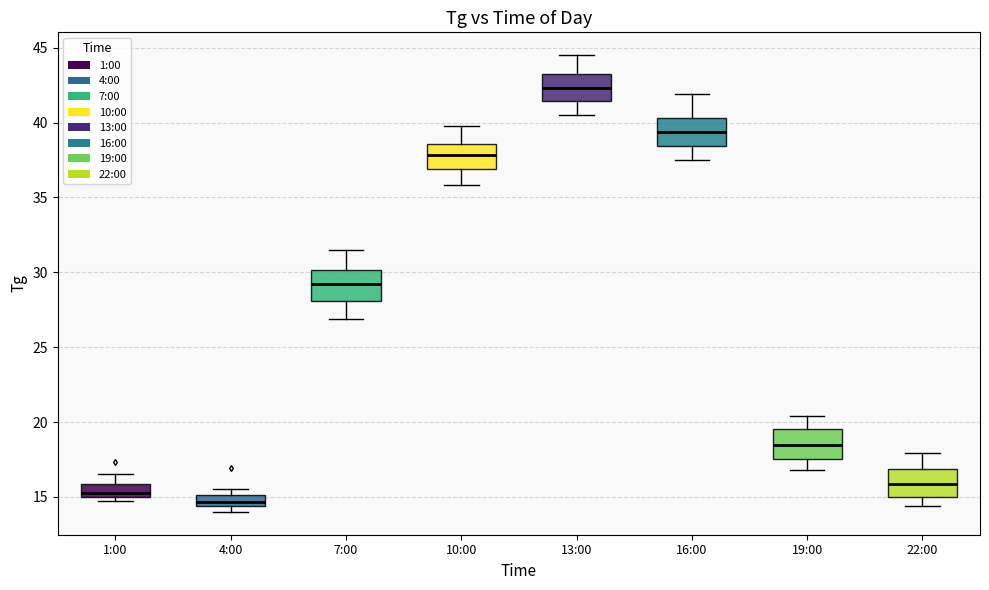

Reading left to right, read every box against the y-axis: the position of its median line, the range the box covers, and the ends of its whiskers. The values are not printed on the chart, so give them approximately, as read against the axis.

1:00: median 15.5, box 15.0 to 16.0, whiskers 14.5 to 16.5
4:00: median 14.5 (inside the box), box 14.5 to 15.0, whiskers 14.0 to 15.5
7:00: median 29.0, box 28.0 to 30.0, whiskers 27.0 to 31.5
10:00: median 38.0, box 37.0 to 38.5, whiskers 36.0 to 40.0
13:00: median 42.5, box 41.5 to 43.5, whiskers 40.5 to 44.5
16:00: median 39.5, box 38.5 to 40.5, whiskers 37.5 to 42.0
19:00: median 18.5, box 17.5 to 19.5, whiskers 17.0 to 20.5
22:00: median 16.0, box 15.0 to 17.0, whiskers 14.5 to 18.0